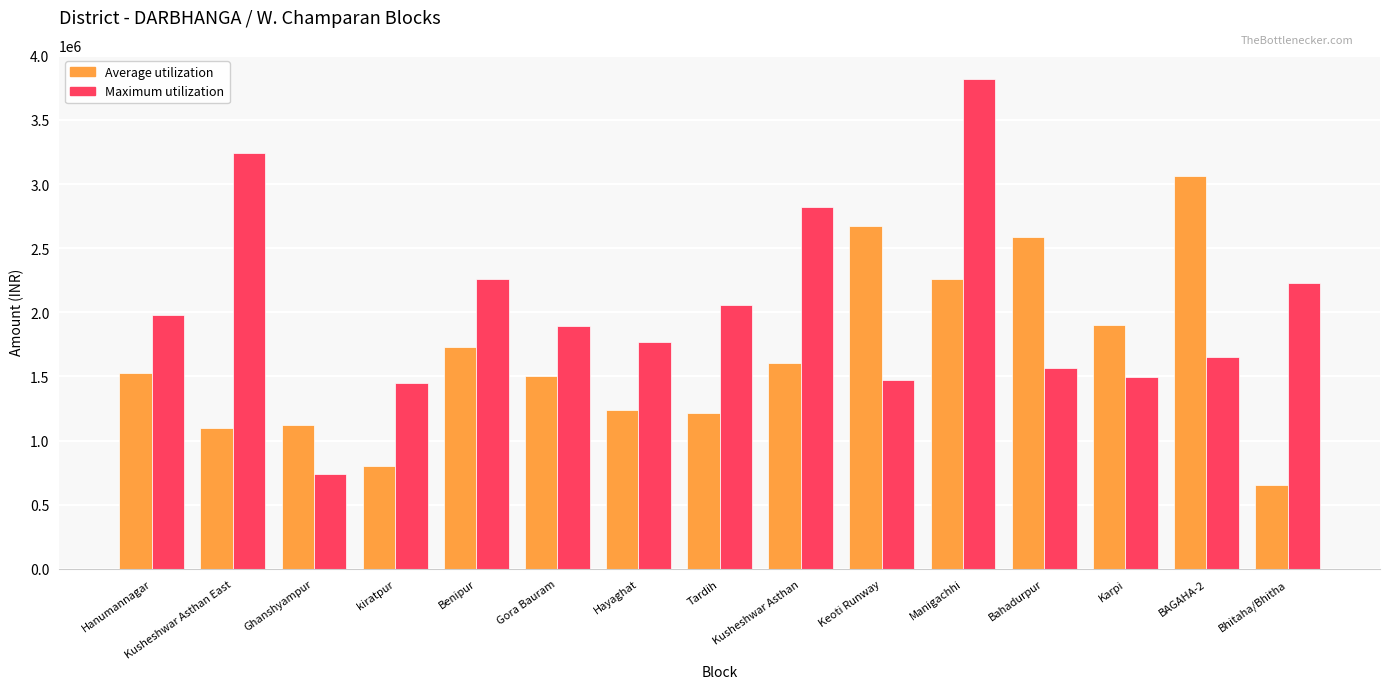

Count the number of data series in this chart.

2